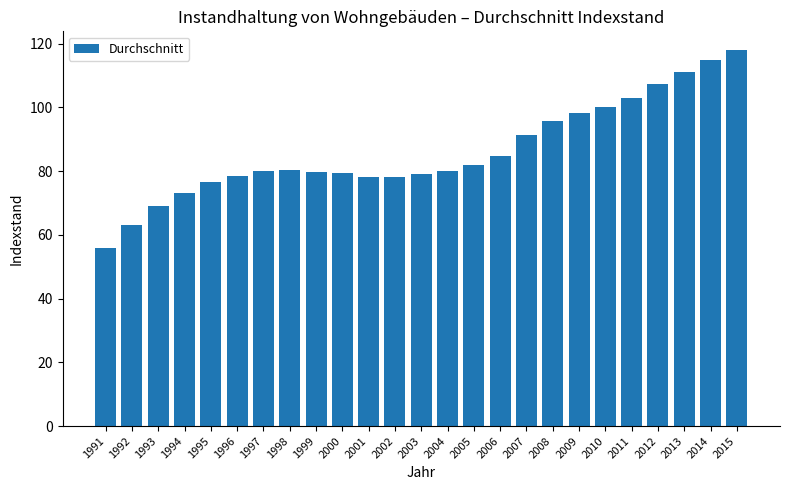

At which category does the chart reach its peak across all series?

2015